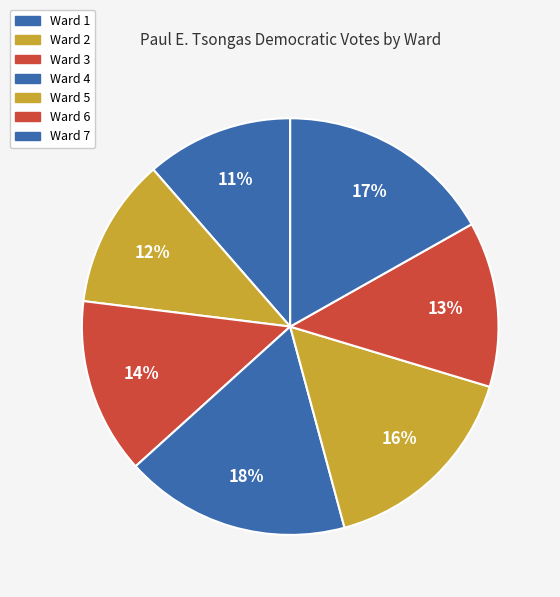

Count the number of slices in the pie.

7